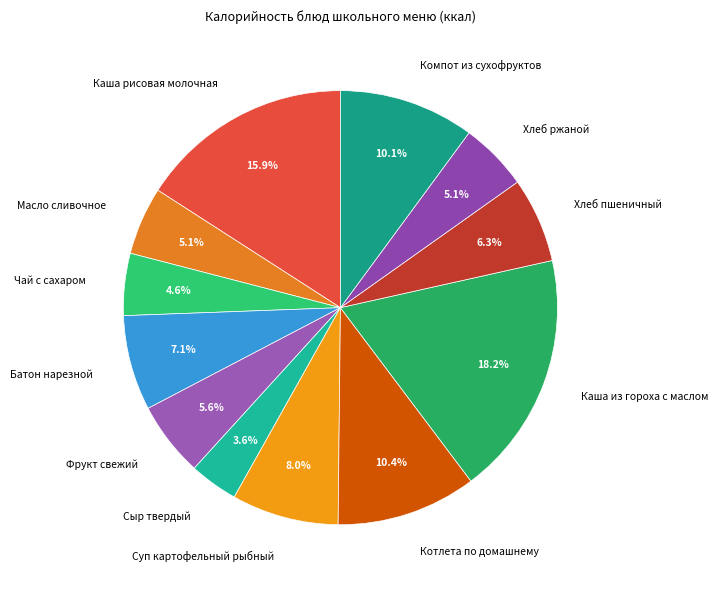

To the nearest percent, what is the difference between the Котлета по домашнему and Хлеб пшеничный slice percentages?

4%